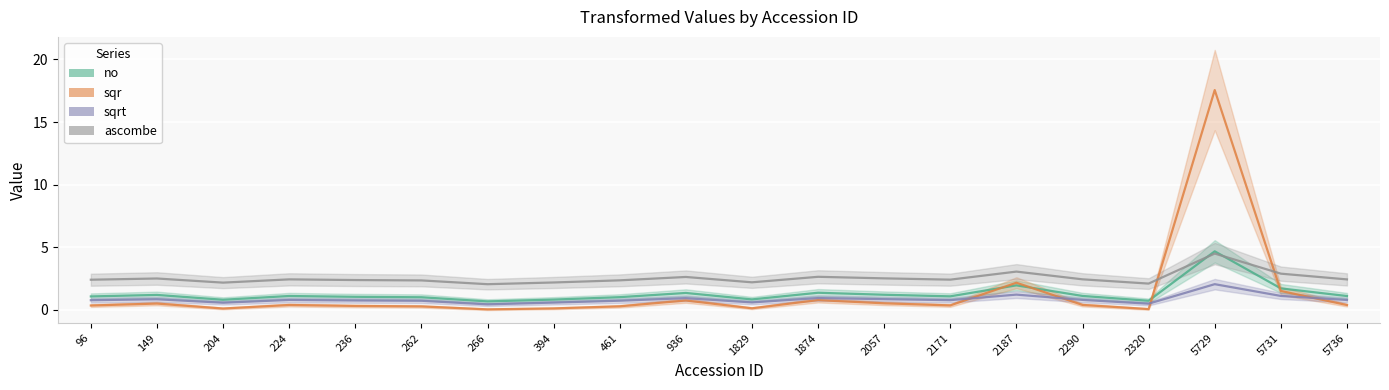

Between 266 and 204, which is larger?

204